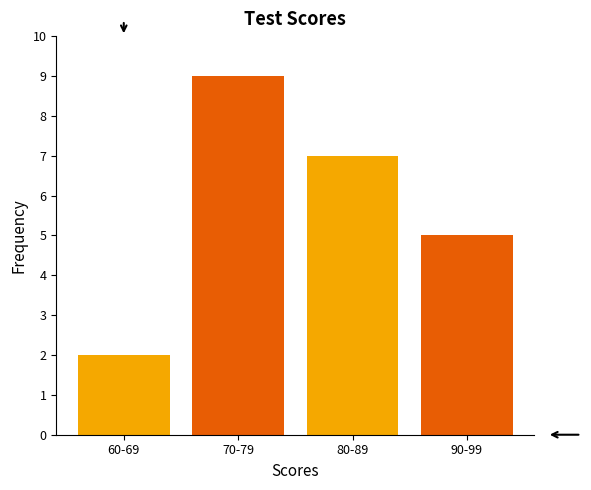

Reading left to right, list all the values displayed in this chart.

2	9	7	5